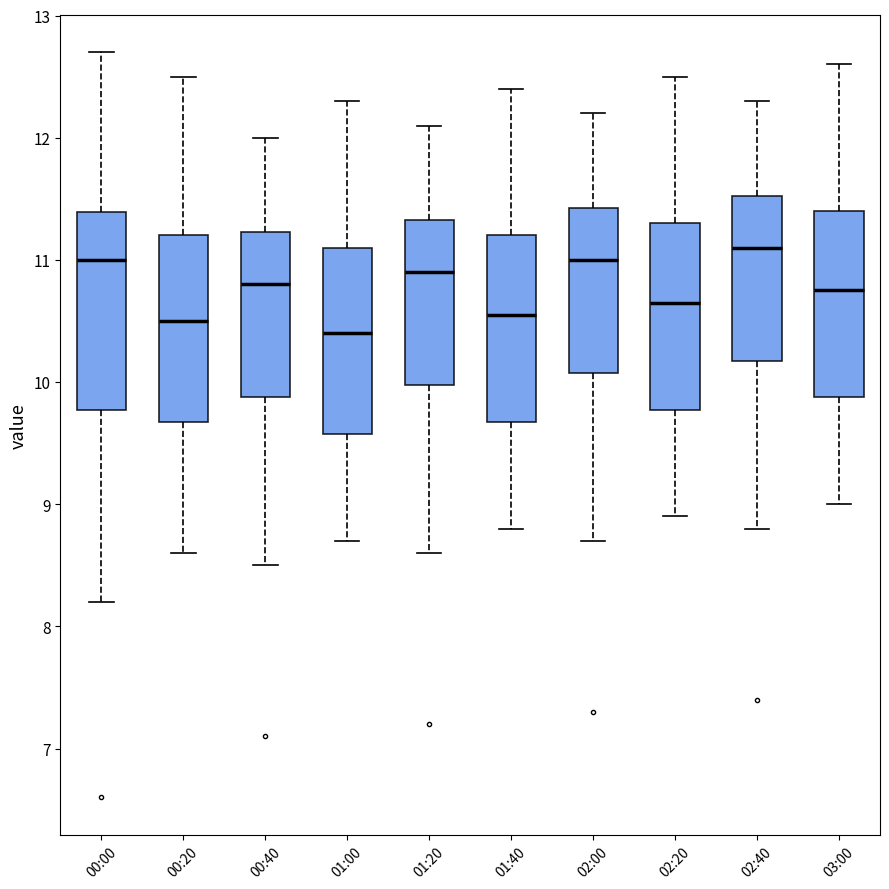

Where does the median line of the box for 01:20 sit on the y-axis? The values are not printed on the chart, so give them approximately, as read against the axis.

10.9